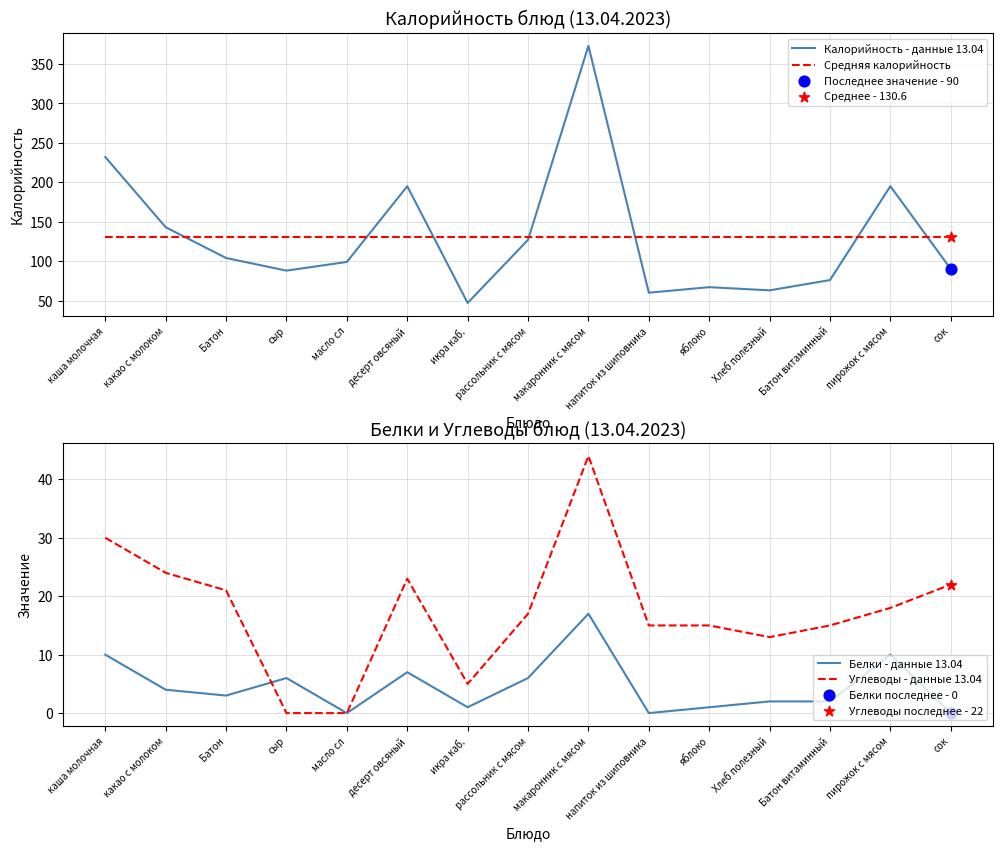

Which series contains the lowest Y value?

Белки - данные 13.04